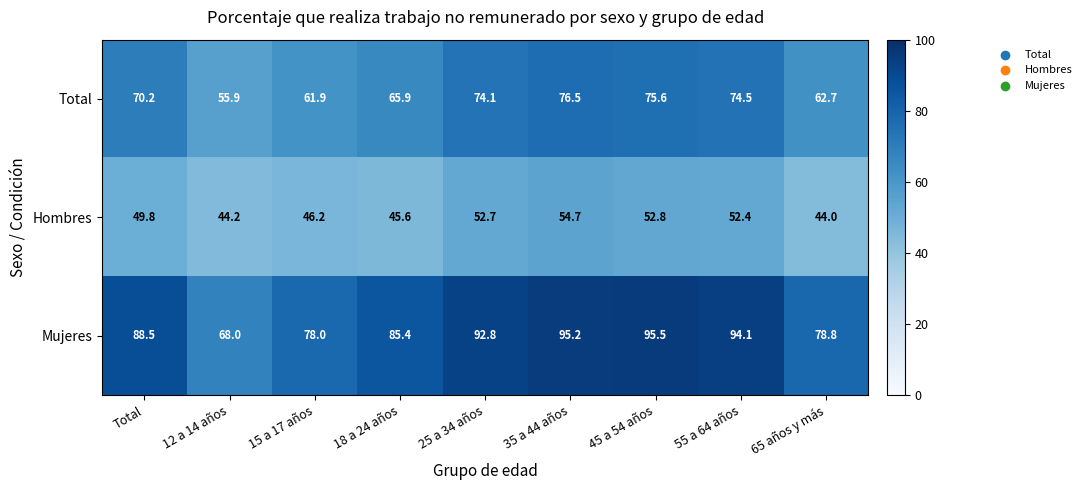

What is the difference between the Hombres values at Total and 55 a 64 años?

2.6